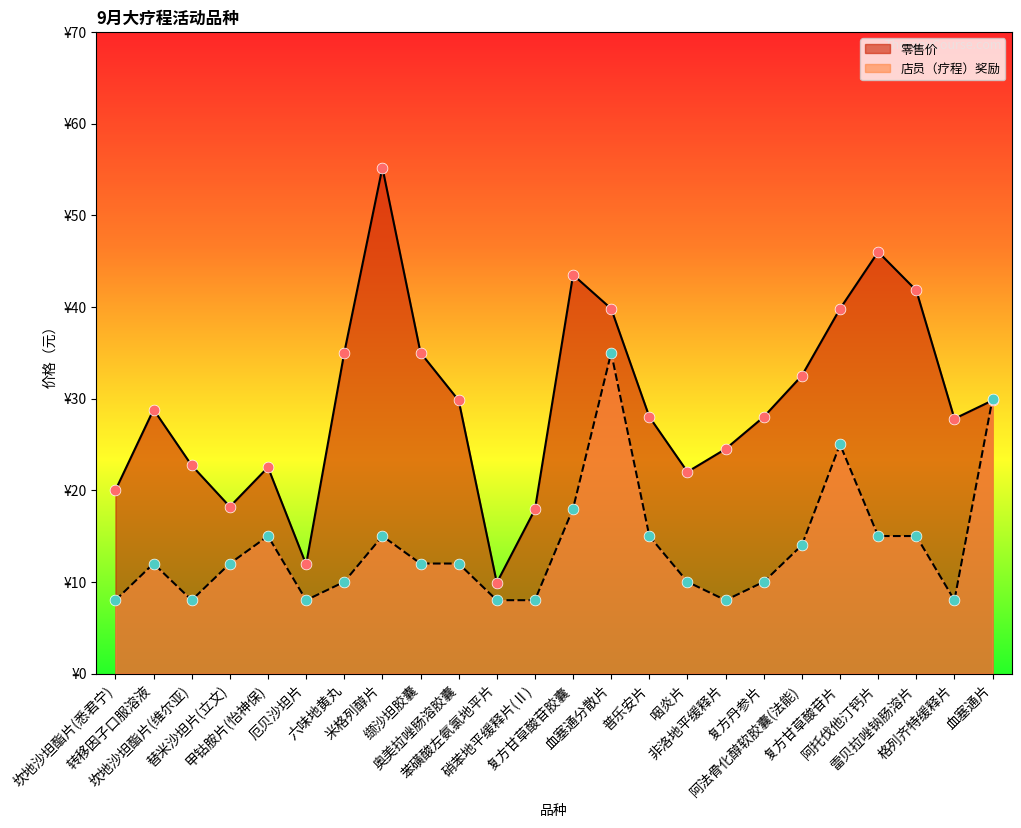

Which series has the widest spread of Y values?

零售价